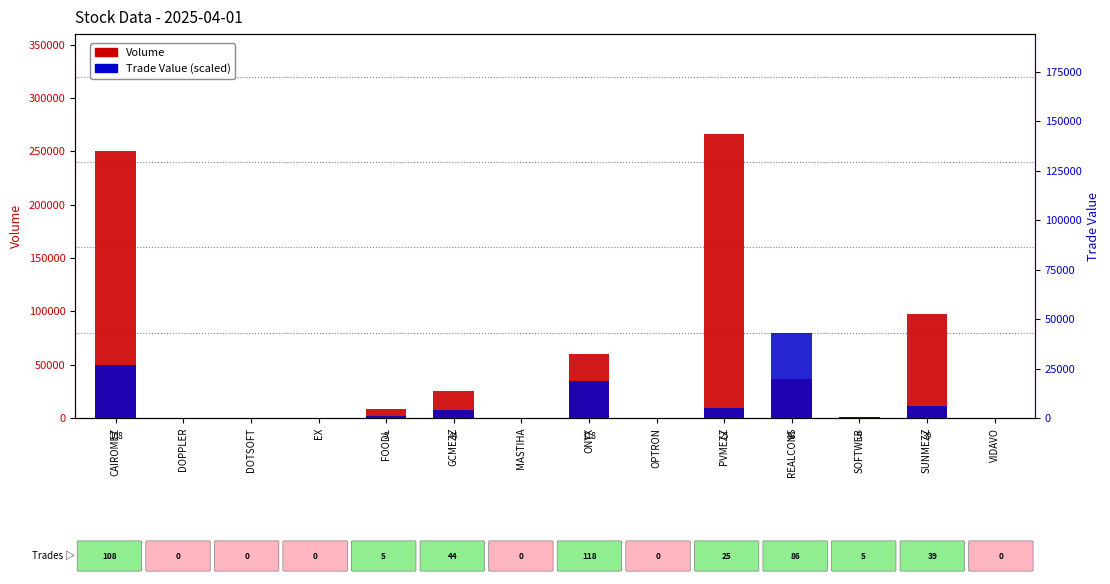

What is the label of the 14th bar from the left?

VIDAVO